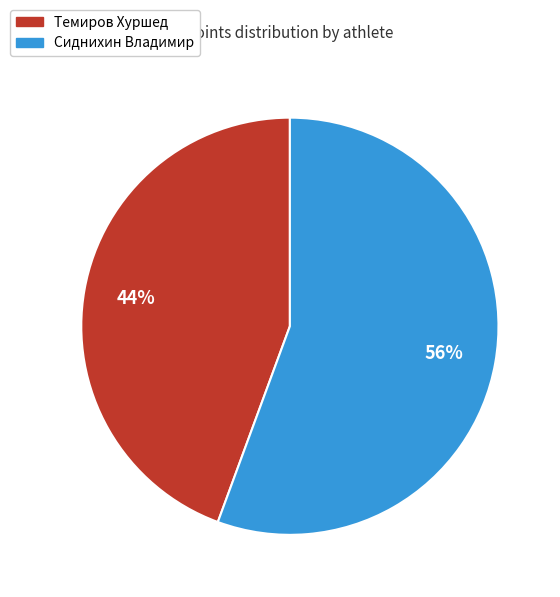

Does Сиднихин Владимир account for over 50% of the chart?

Yes